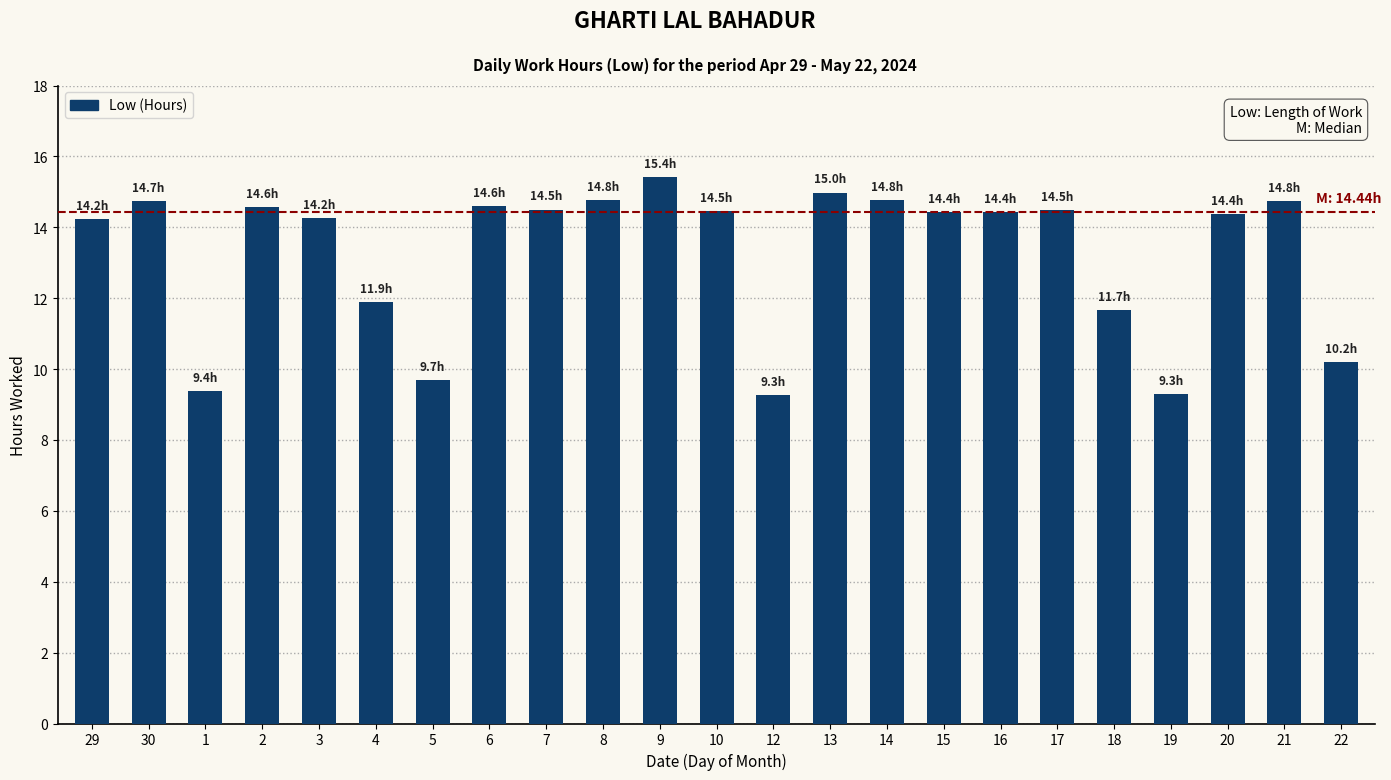

Between 14 and 9, which is larger?

9